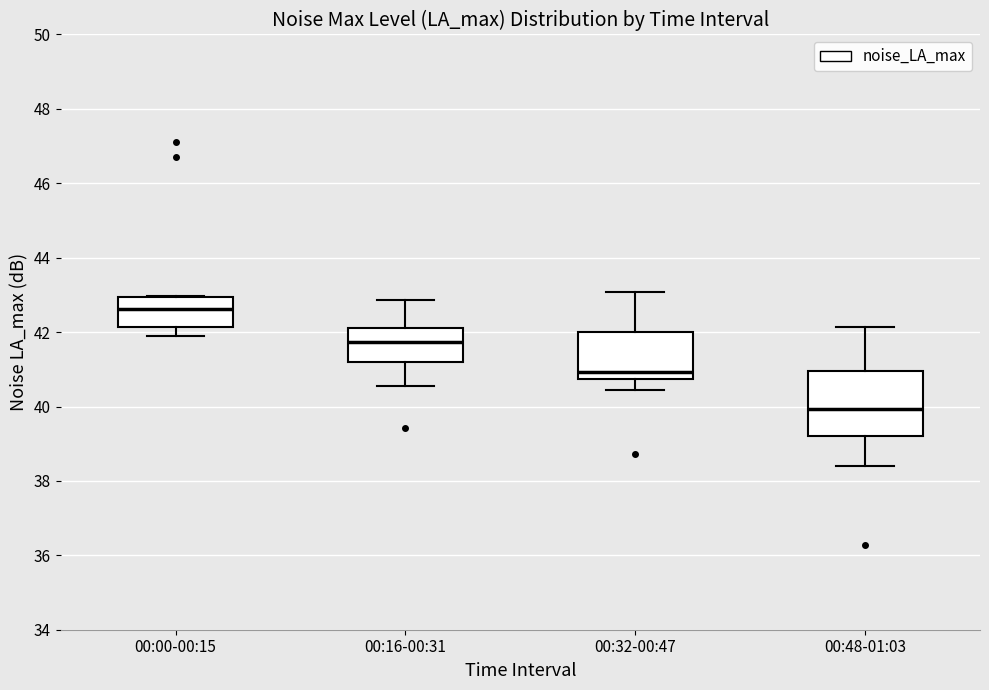

Comparing the boxes themselves (not the whiskers), which one is the tallest?

00:48-01:03